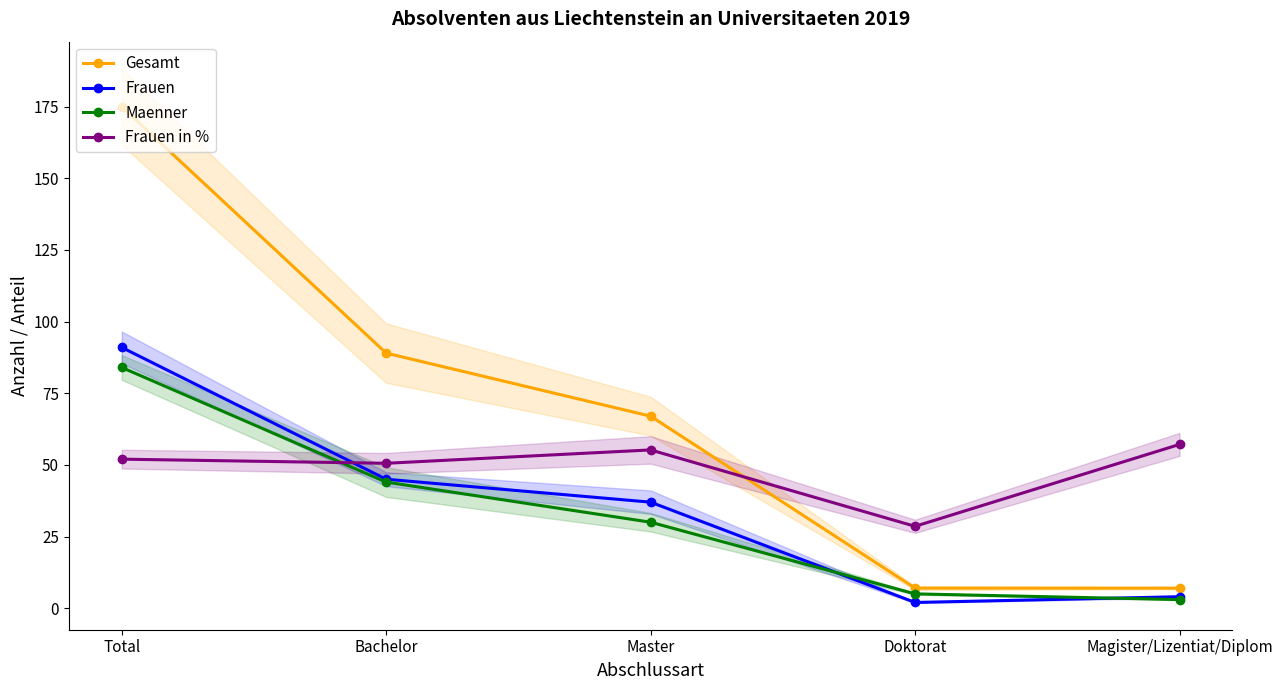

Reading left to right, extract all data points from this chart.

Gesamt: 175.0	89.0	67.0	7.0	7.0
Frauen: 91.0	45.0	37.0	2.0	4.0
Maenner: 84.0	44.0	30.0	5.0	3.0
Frauen in %: 52.0	50.6	55.2	28.6	57.1